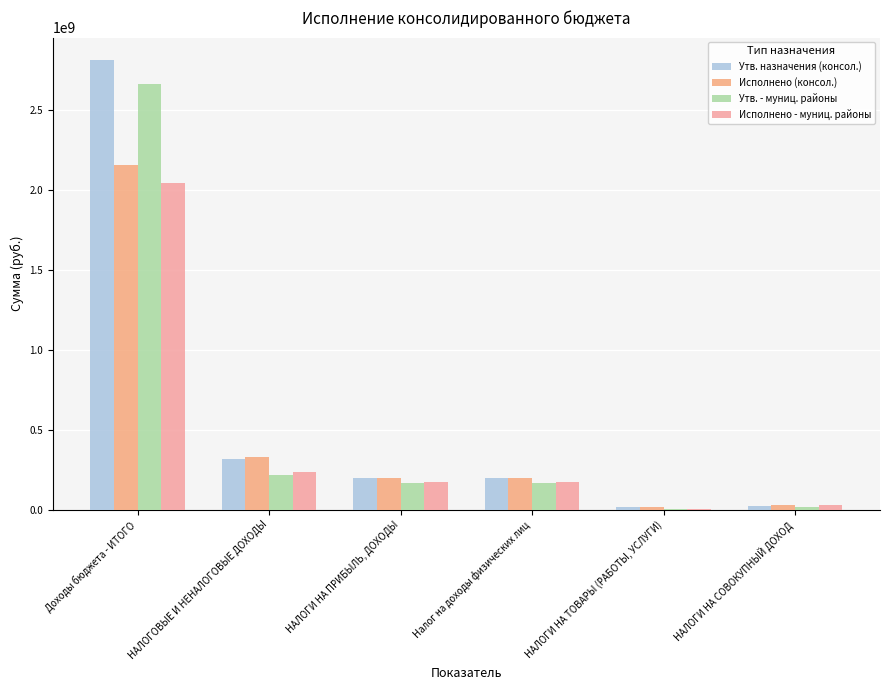

At which category is the sum across all series the highest?

Доходы бюджета - ИТОГО